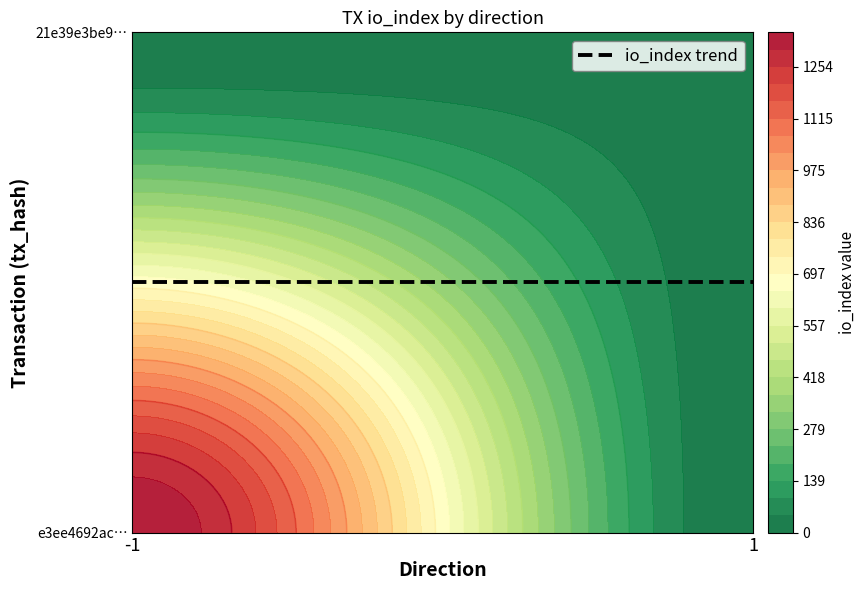

Between direction and io_index, which series saw the biggest shift?

e3ee4692ac25d8cdf7082b0fdc4deea0030be1f